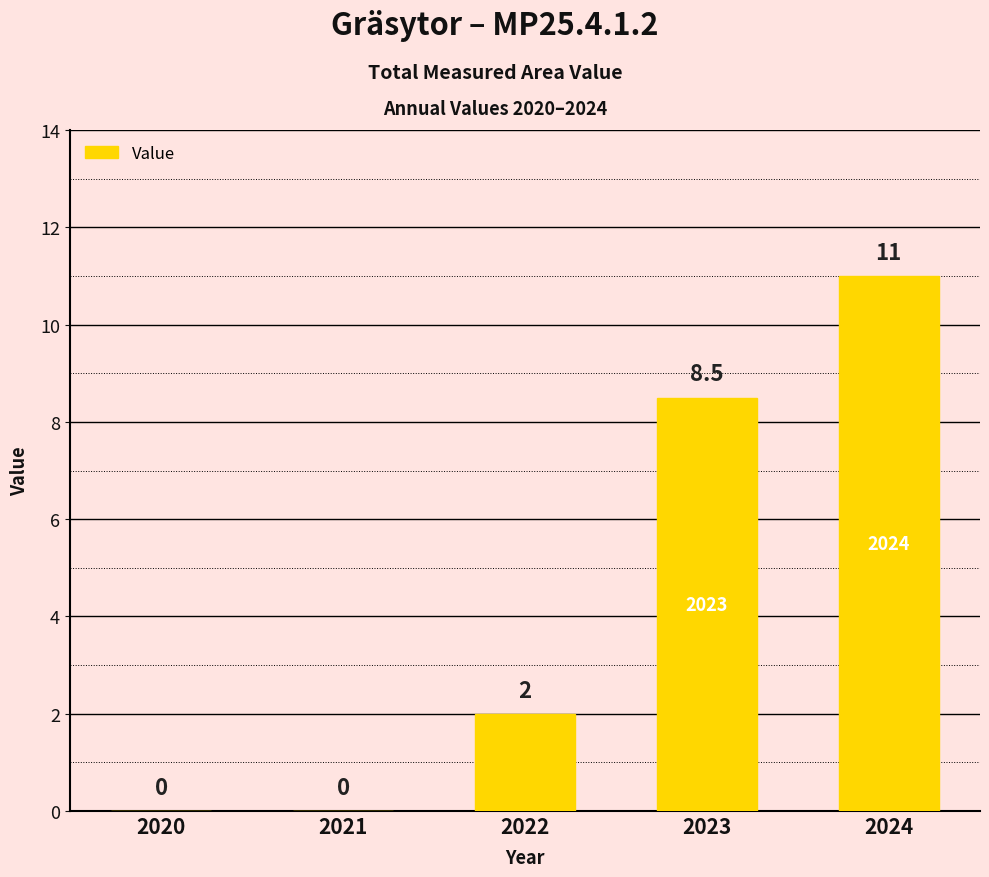

Are the bars horizontal?

No